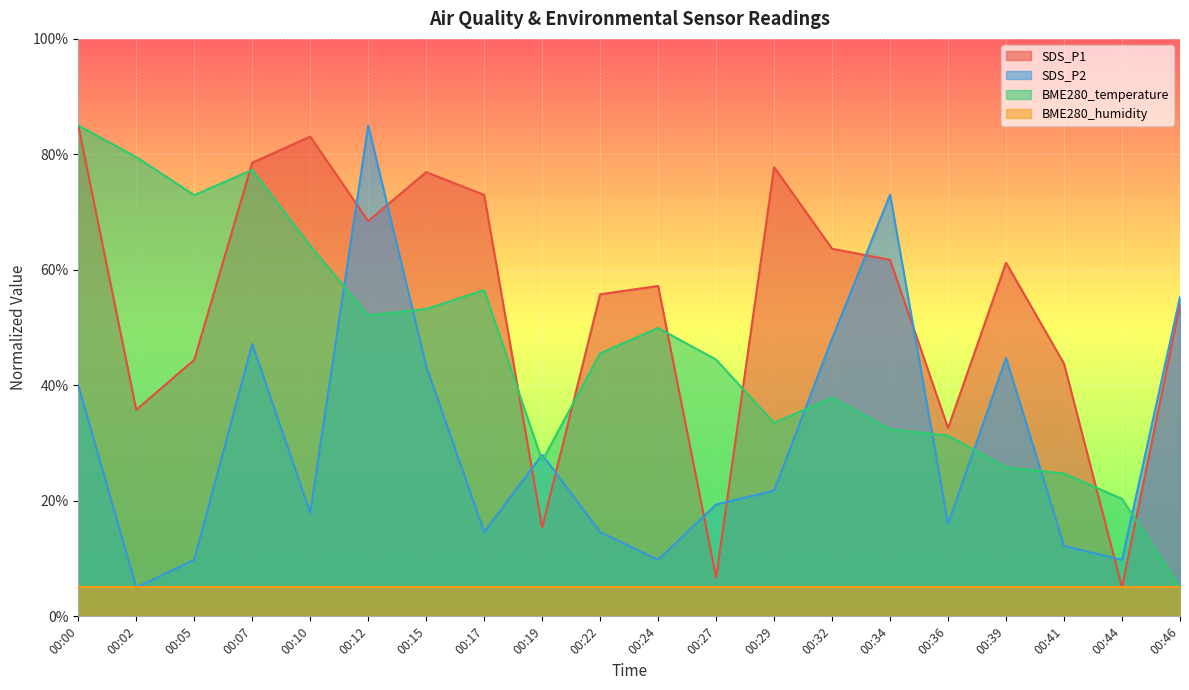

What is the value of the SDS_P1 point at the 13th from the left?

77.8